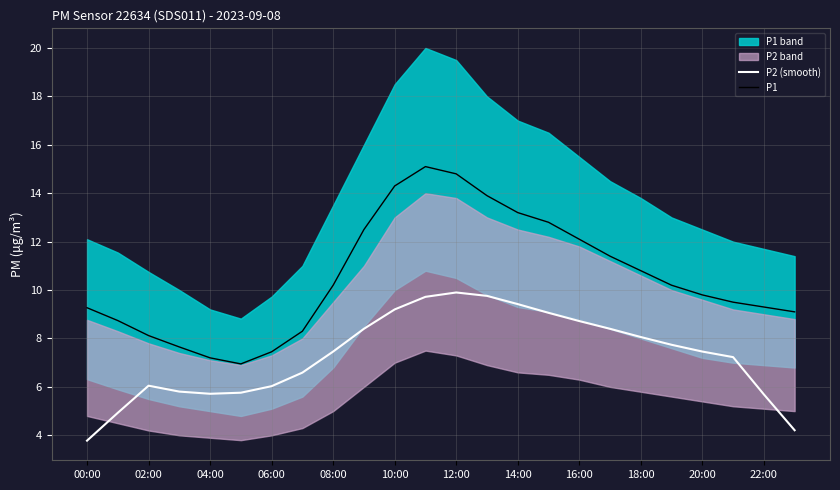

True or false: P2 (smooth) and P1 cross at least once.

False